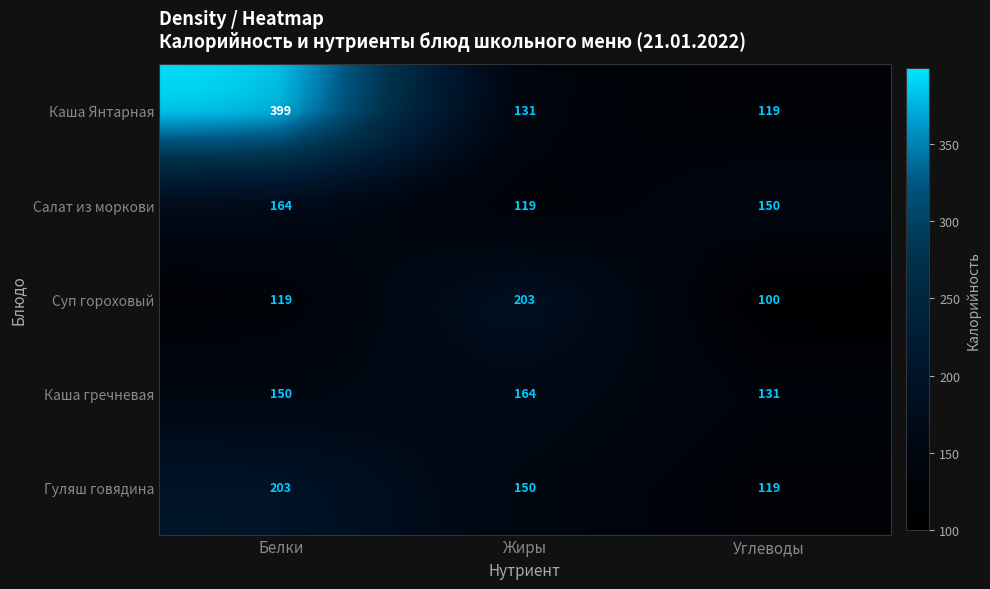

Which series changed the most between Жиры and Углеводы?

Суп гороховый